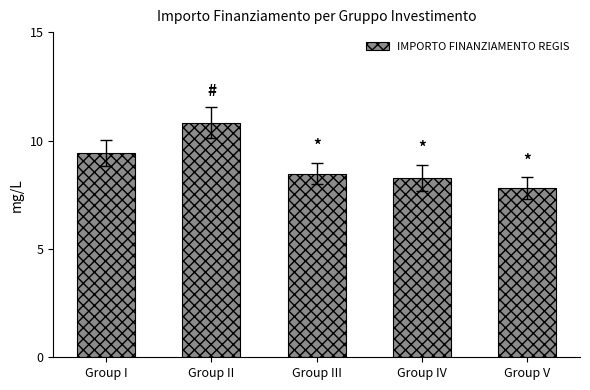

What is the difference between the maximum and minimum values?

3.0